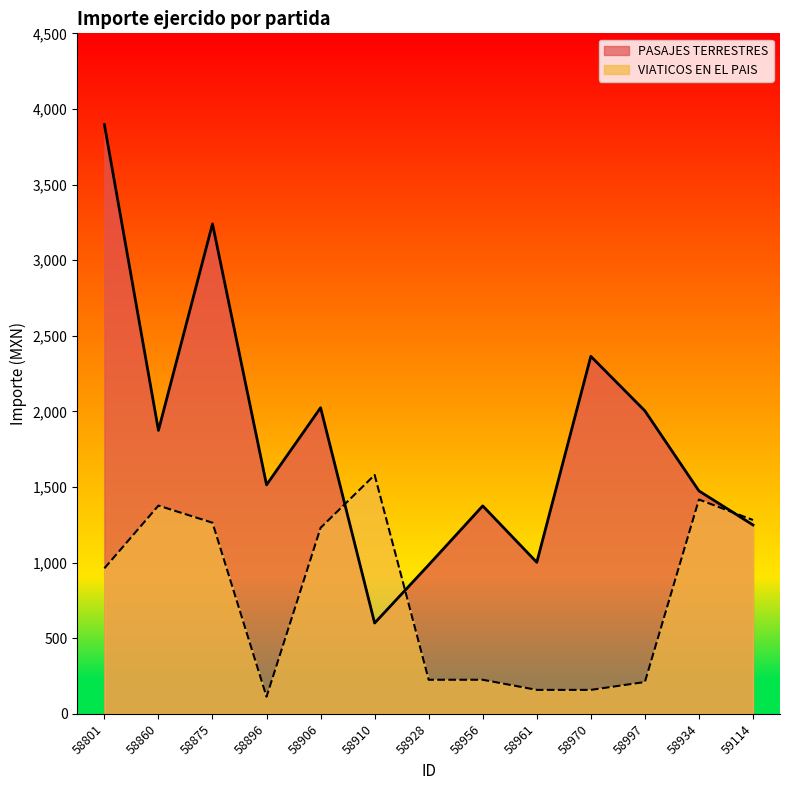

Is it true that VIATICOS EN EL PAIS equals 1263.5 at 58875?

True